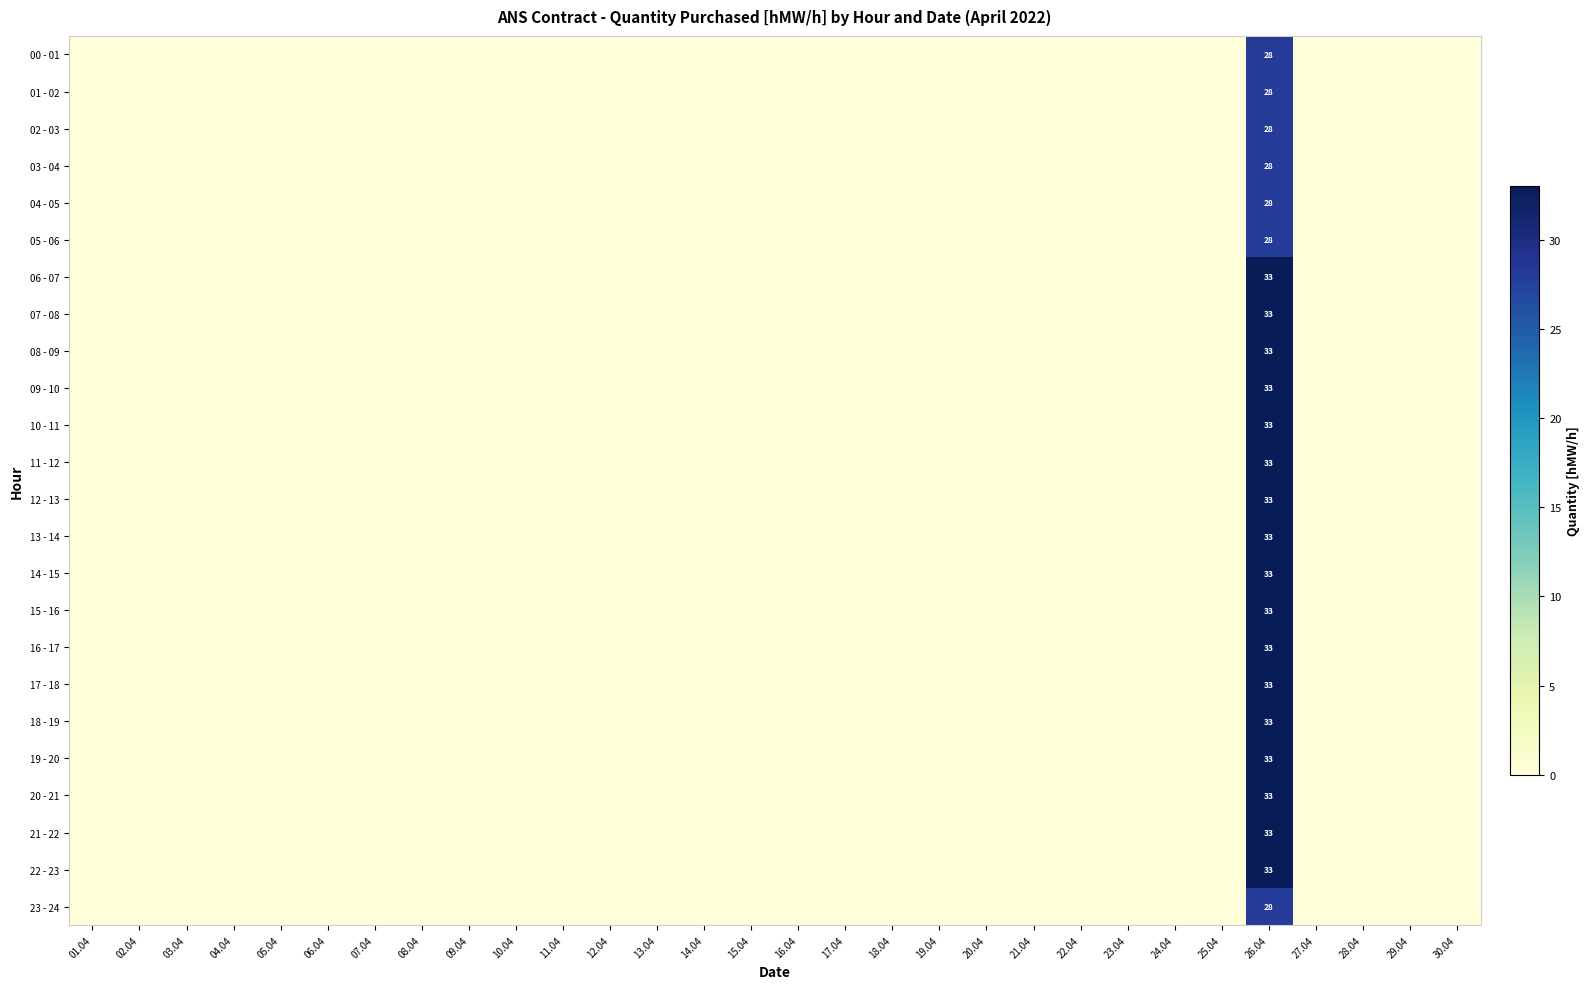

The 16 - 17 series shows 33 at 26.04. True or false?

True